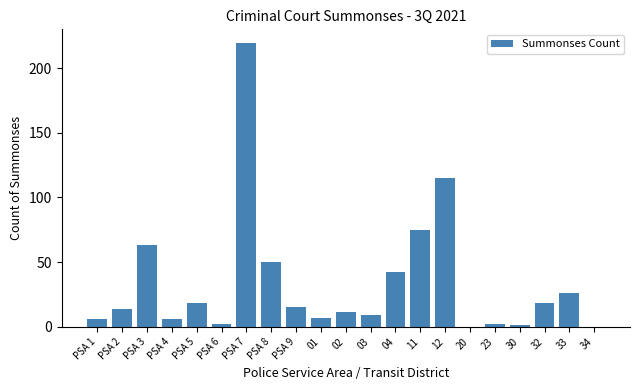

Reading right to left, what are all the values shown in this chart?

34=0	33=26	32=18	30=1	23=2	20=0	12=115	11=75	04=42	03=9	02=11	01=7	PSA 9=15	PSA 8=50	PSA 7=219	PSA 6=2	PSA 5=18	PSA 4=6	PSA 3=63	PSA 2=14	PSA 1=6